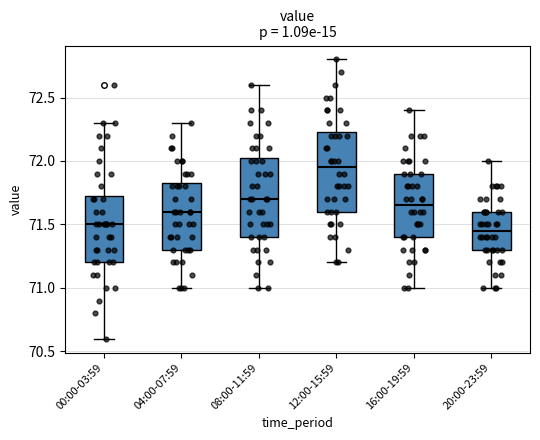

Reading left to right, read every box against the y-axis: the position of its median line, the range the box covers, and the ends of its whiskers. The values are not printed on the chart, so give them approximately, as read against the axis.

00:00-03:59: median 71.50, box 71.20 to 71.75, whiskers 70.60 to 72.30
04:00-07:59: median 71.60, box 71.30 to 71.85, whiskers 71.00 to 72.30
08:00-11:59: median 71.70, box 71.40 to 72.05, whiskers 71.00 to 72.60
12:00-15:59: median 71.95, box 71.60 to 72.25, whiskers 71.20 to 72.80
16:00-19:59: median 71.65, box 71.40 to 71.90, whiskers 71.00 to 72.40
20:00-23:59: median 71.45, box 71.30 to 71.60, whiskers 71.00 to 72.00